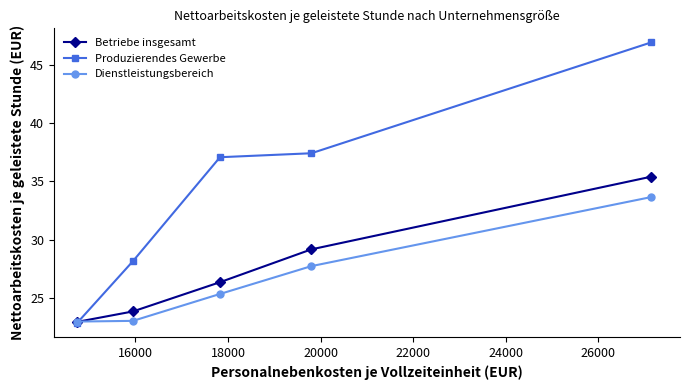

Which series has the largest total across all categories?

Produzierendes Gewerbe